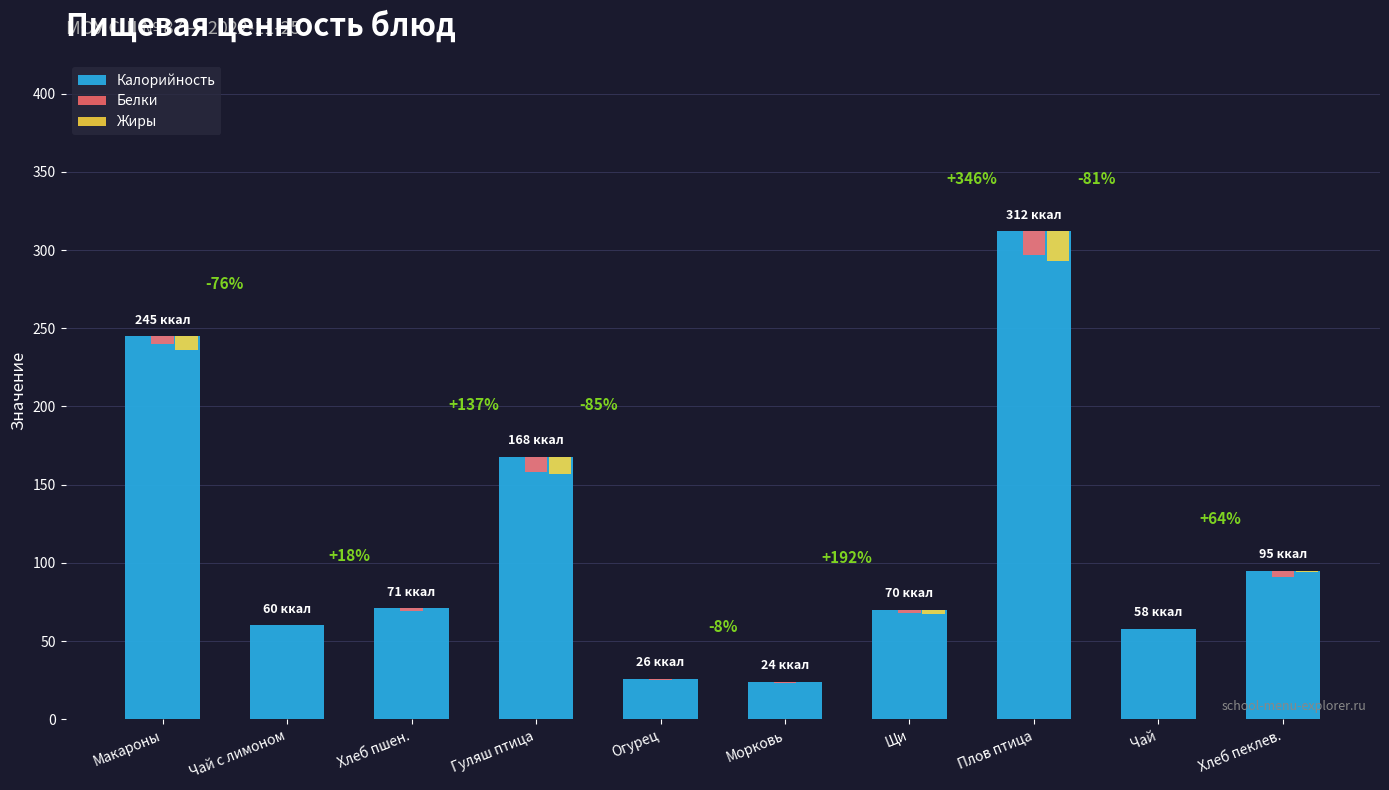

The Белки series shows 8 at Чай. True or false?

False